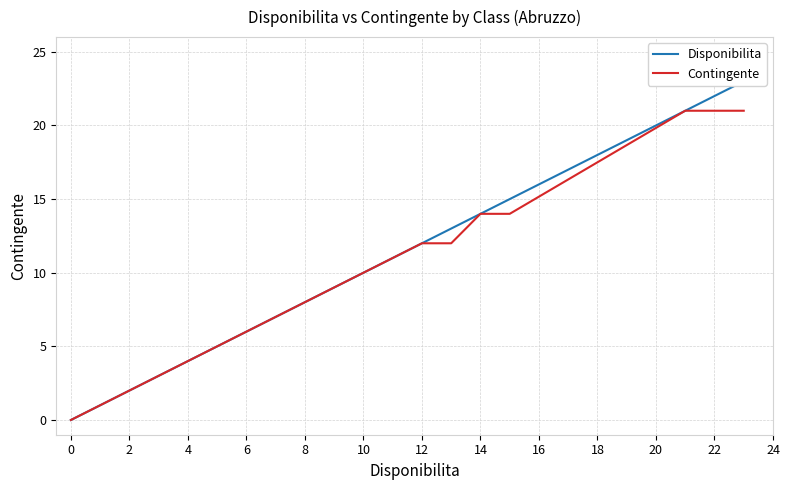

At how many categories does at least one series exceed 12?

5